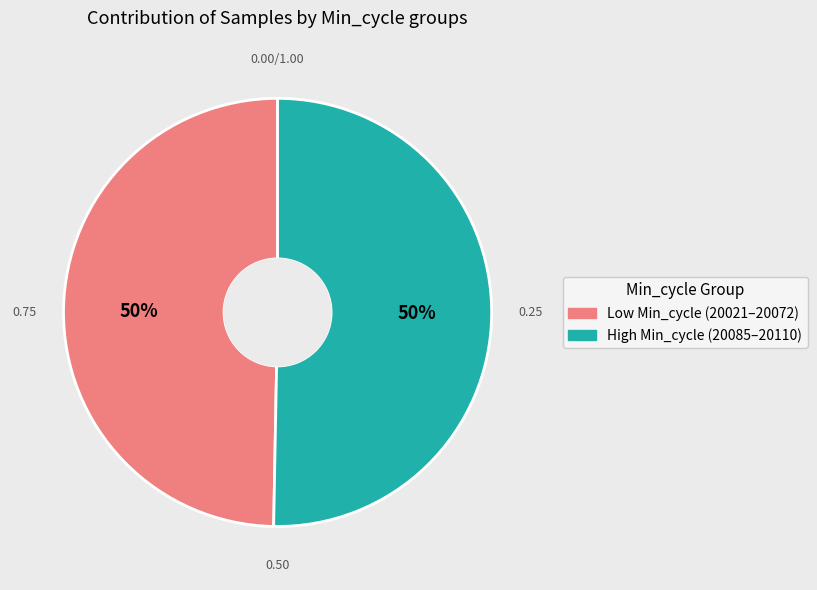

To the nearest percent, what is the average slice percentage?

50%